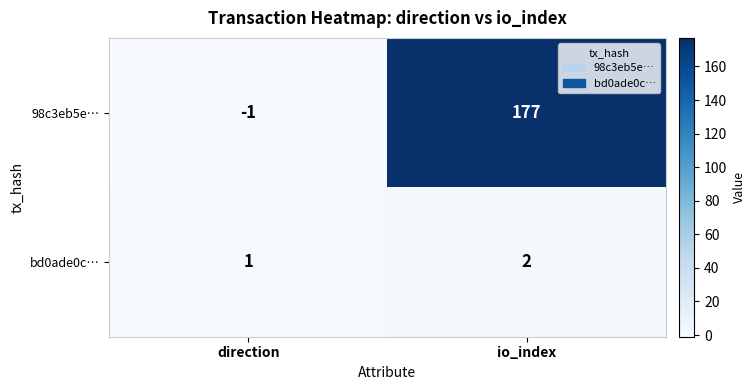

Which series changed the most between direction and io_index?

98c3eb5e…